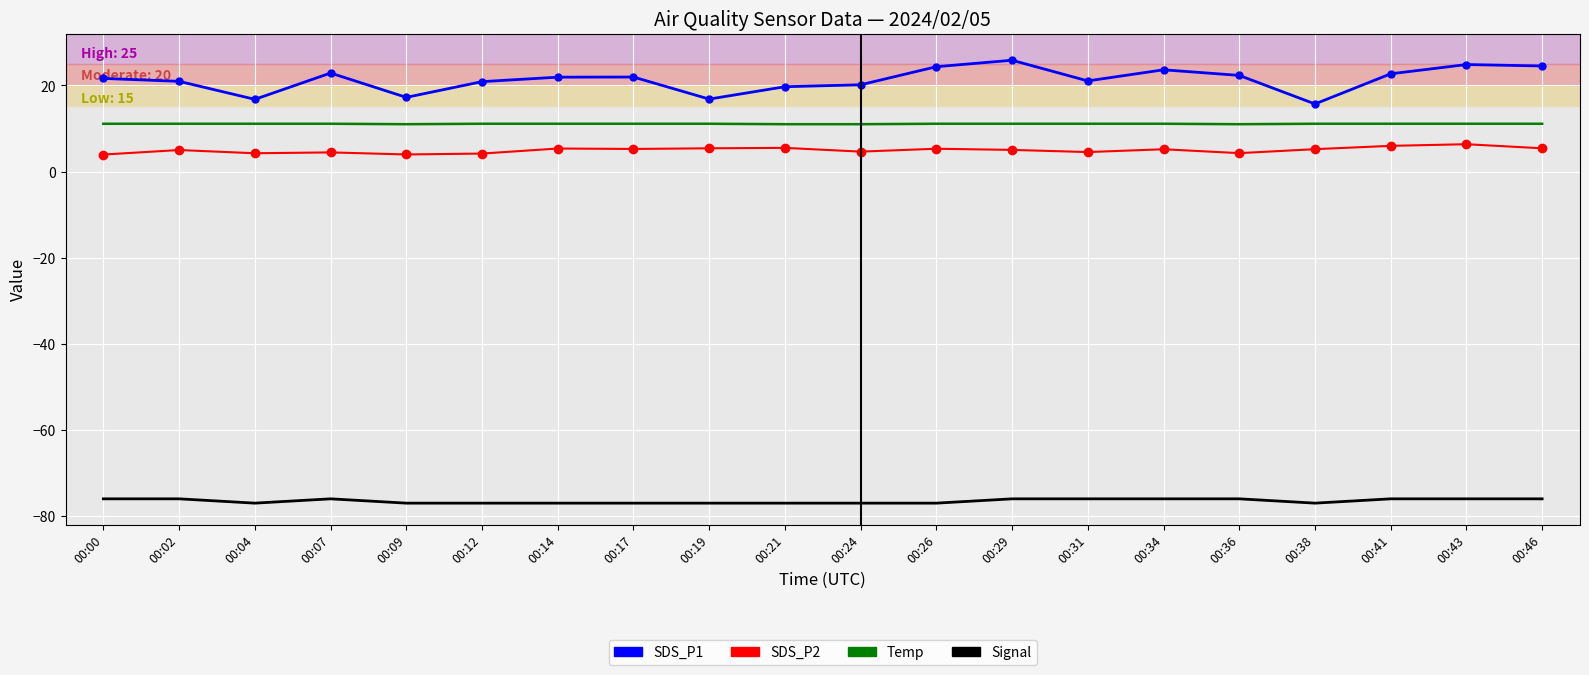

Which series has the largest total across all categories?

SDS_P1